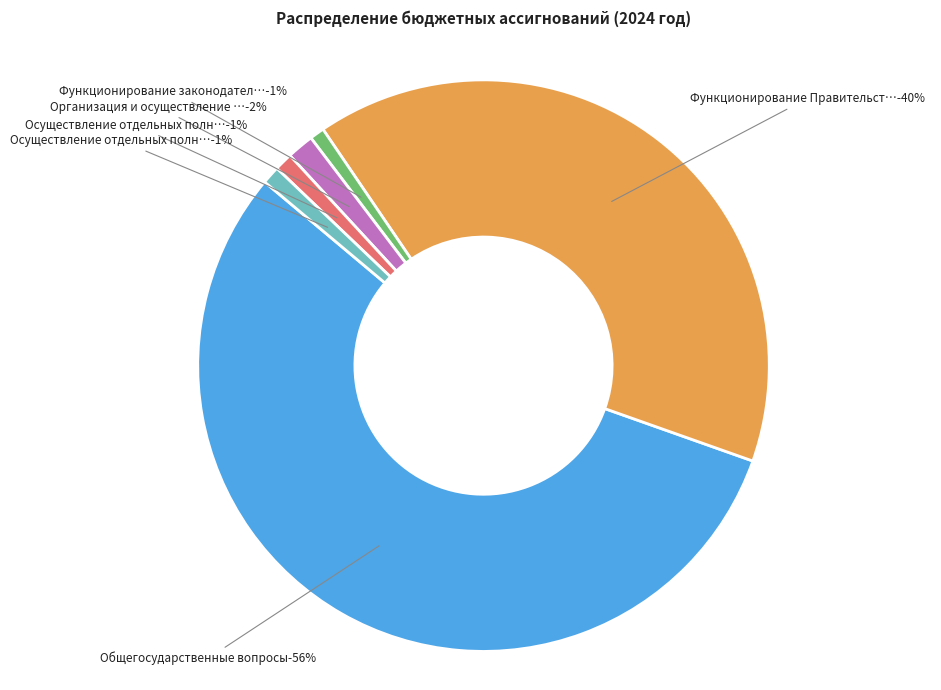

Count the number of slices in the pie.

6